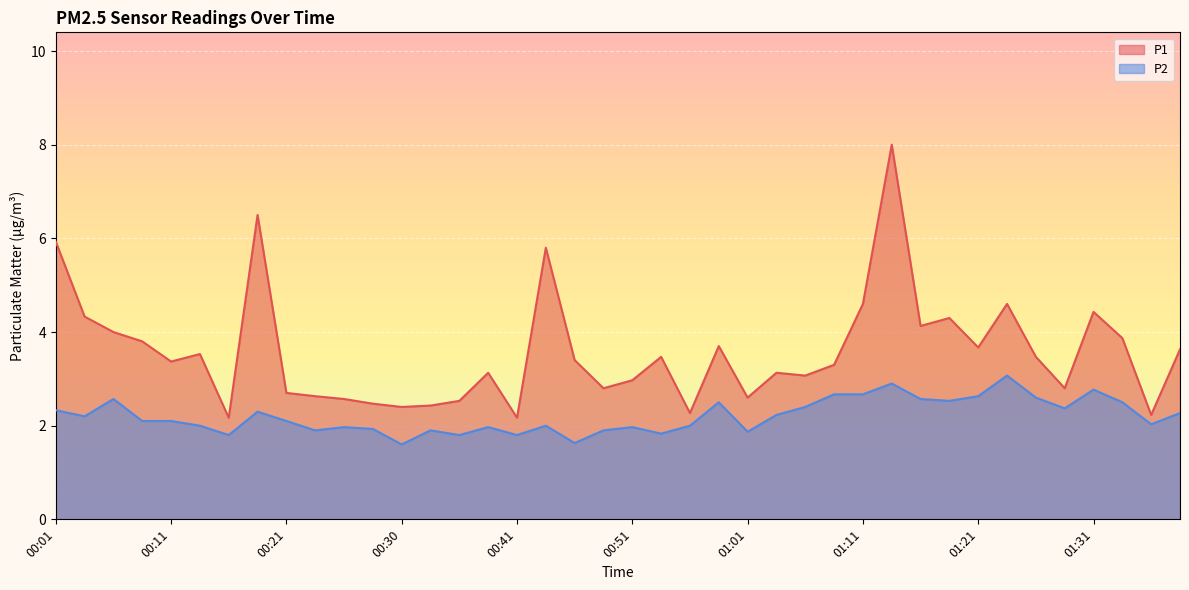

At which category does P1 reach its first local valley?

00:11